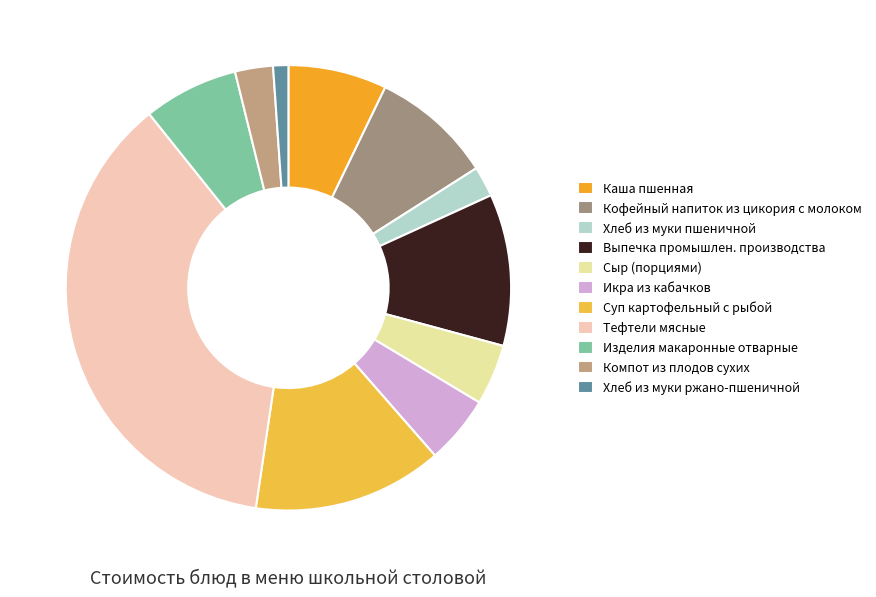

Between Суп картофельный с рыбой and Сыр (порциями), which is larger?

Суп картофельный с рыбой